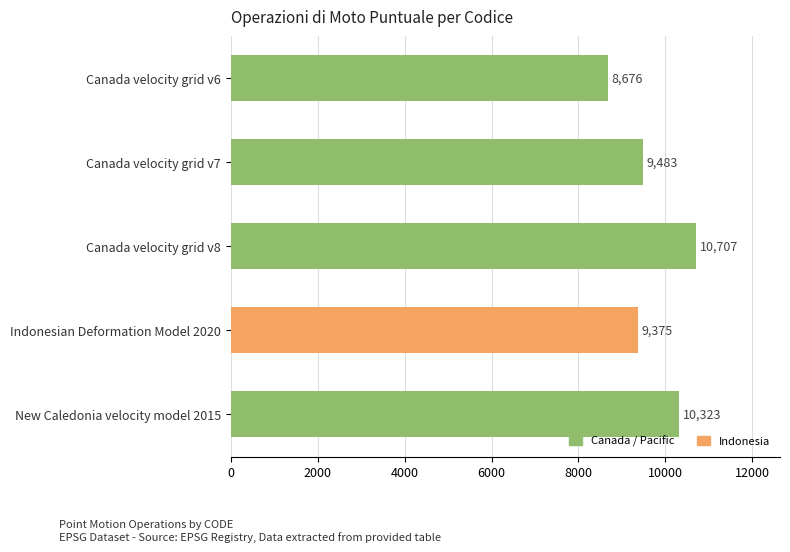

The chart shows a value of 10707 at Canada velocity grid v8. True or false?

True